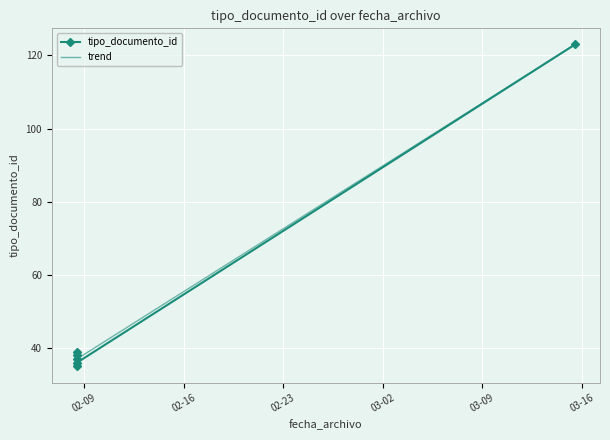

Which has a higher value, 03-16 or 03-09?

03-16